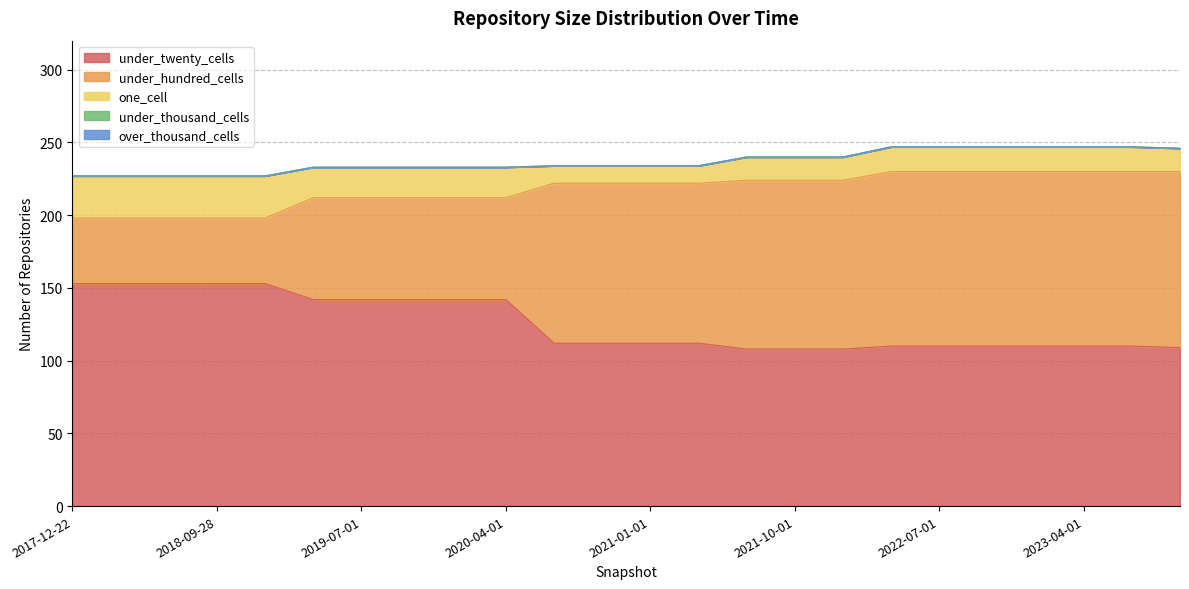

Which category has the highest value in the over_thousand_cells series?

2017-12-22